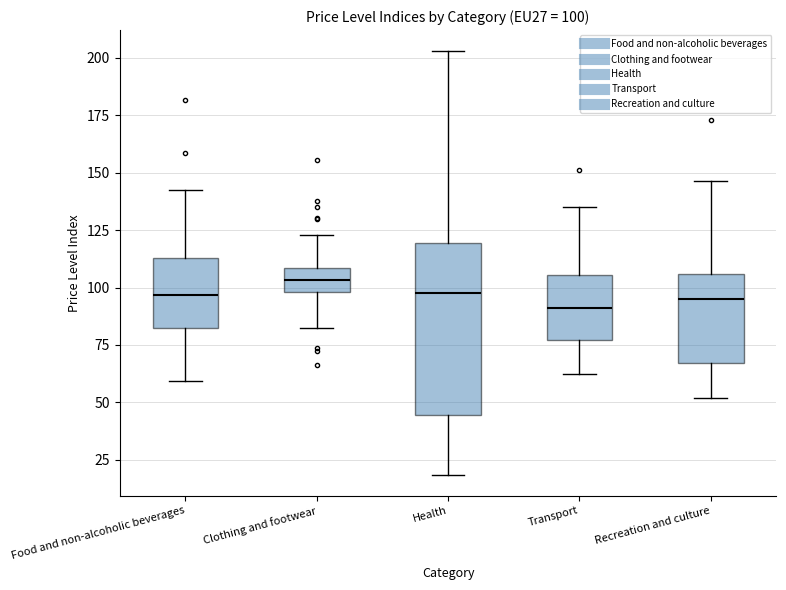

Comparing the boxes themselves (not the whiskers), which one is the tallest?

Health